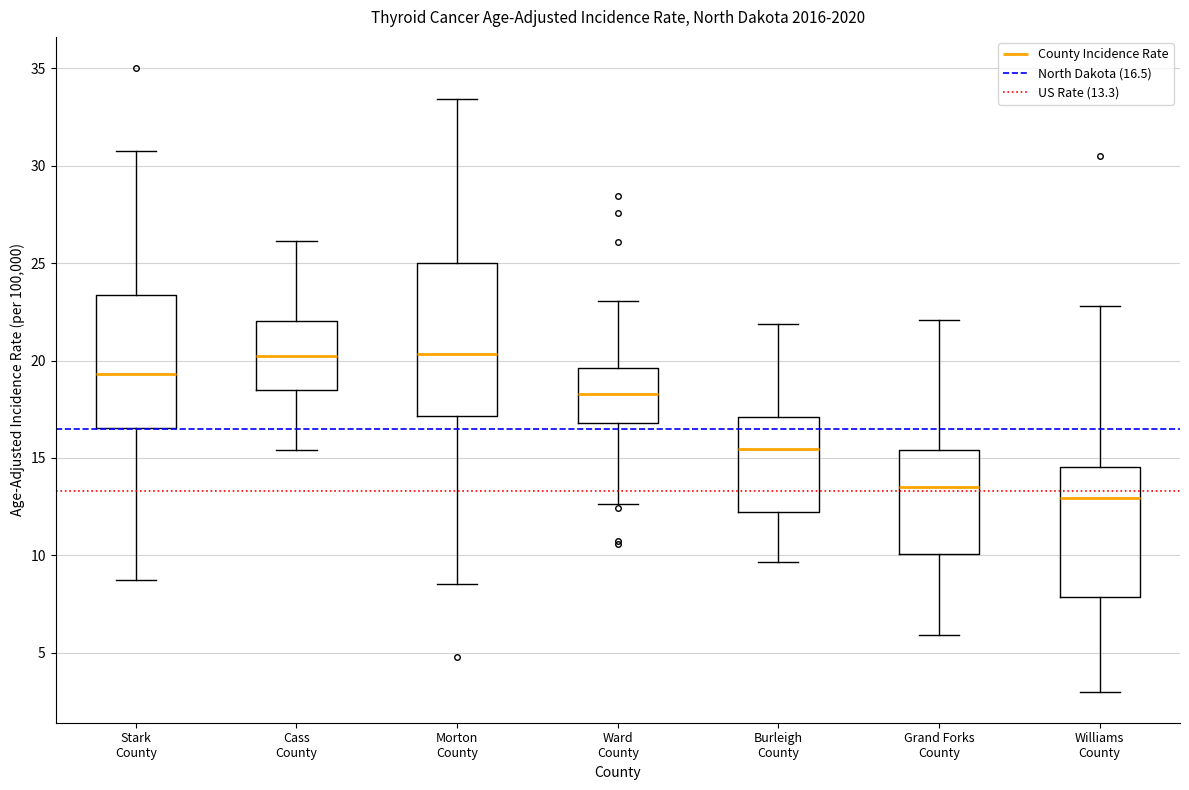

Reading left to right, transcribe this box plot: for each box, give where its median line is, the range the box spans, and where its two whiskers end, as read against the y-axis. The values are not printed on the chart, so give them approximately, as read against the axis.

Stark County: median 19.5, box 16.5 to 23.5, whiskers 8.5 to 31.0
Cass County: median 20.0, box 18.5 to 22.0, whiskers 15.5 to 26.0
Morton County: median 20.5, box 17.0 to 25.0, whiskers 8.5 to 33.5
Ward County: median 18.5, box 17.0 to 19.5, whiskers 12.5 to 23.0
Burleigh County: median 15.5, box 12.0 to 17.0, whiskers 9.5 to 22.0
Grand Forks County: median 13.5, box 10.0 to 15.5, whiskers 6.0 to 22.0
Williams County: median 13.0, box 8.0 to 14.5, whiskers 3.0 to 23.0